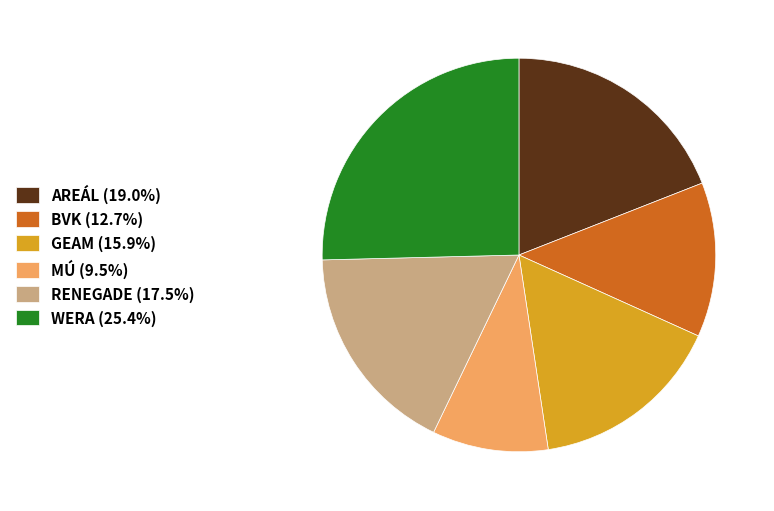

Does any single category account for the majority?

No